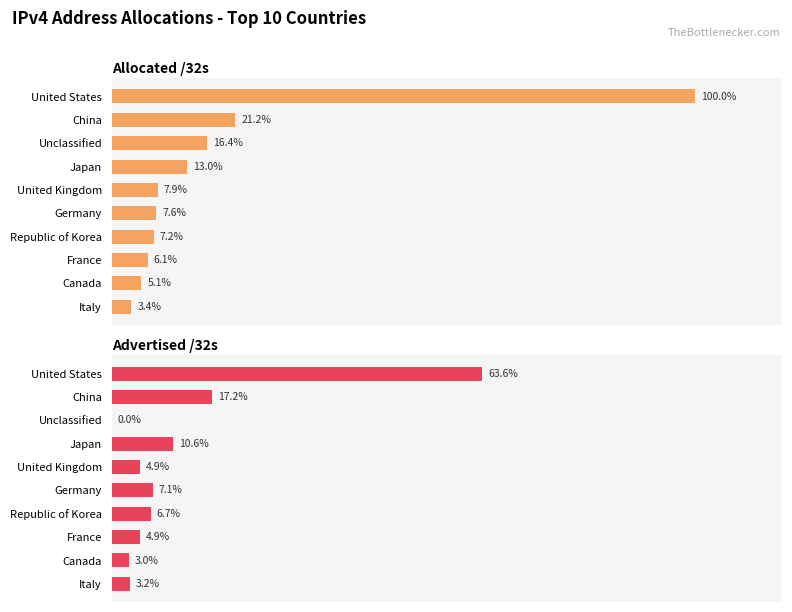

Count the number of data series in this chart.

2